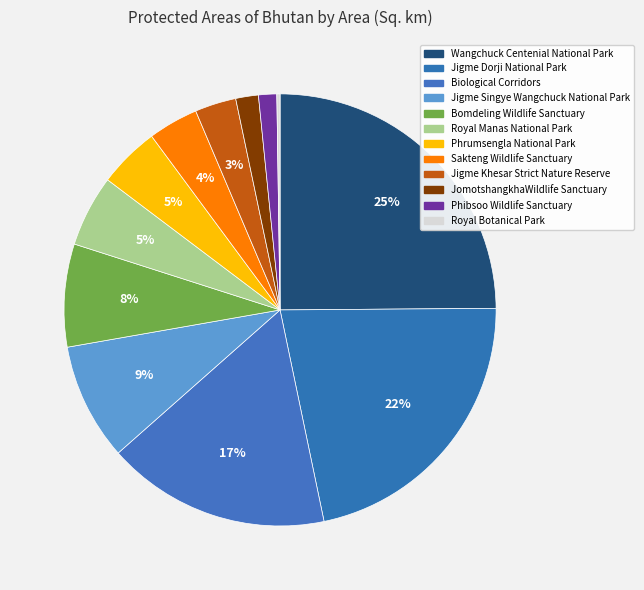

Which slice is the largest?

Wangchuck Centenial National Park